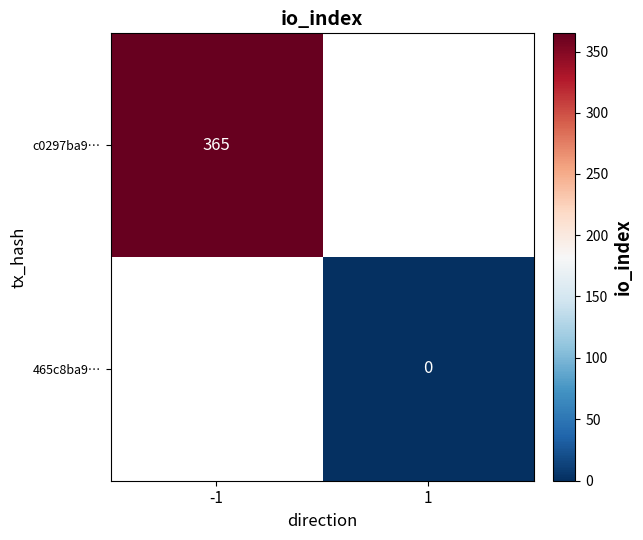

The value of c0297ba9… at -1 is 596. True or false?

False